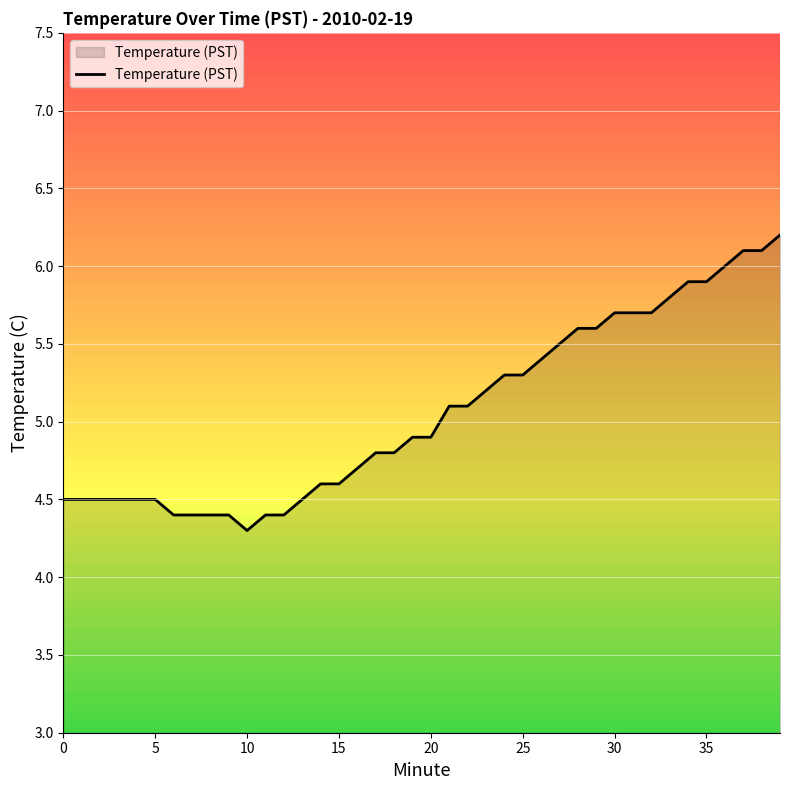

What is the smallest value displayed?

4.3